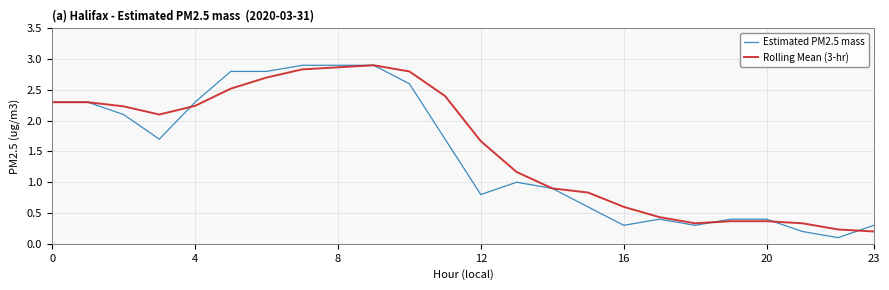

What are all the series names shown in the legend?

Estimated PM2.5 mass, Rolling Mean (3-hr)